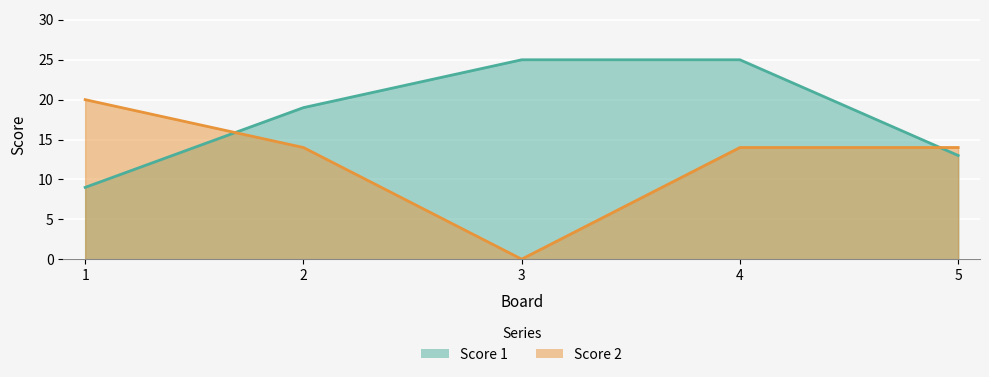

The Score 1 series shows 25 at 3. True or false?

True